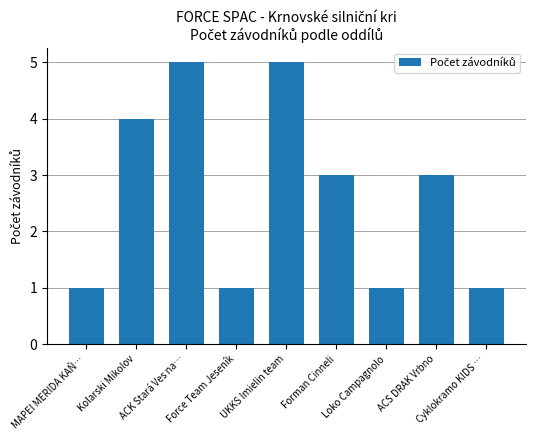

Is it true that the value at ACS DRAK Vrbno is 3?

True